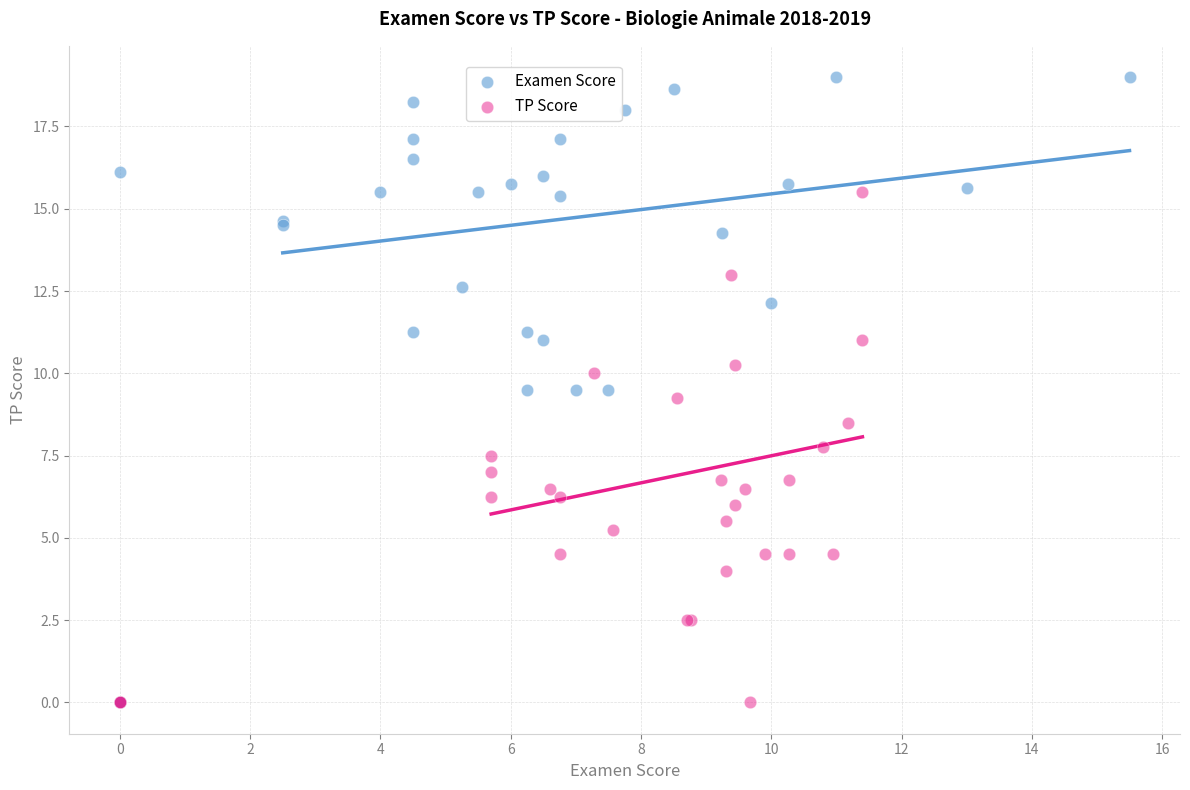

Which series has the largest Y range (max minus min)?

Examen Score